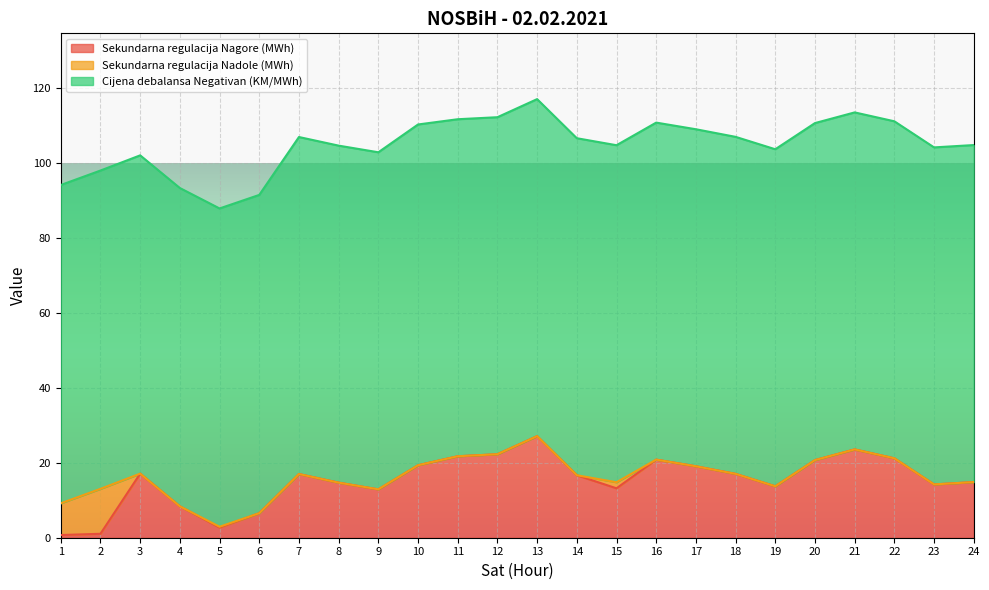

Does the chart display data point markers on the line(s)?

No